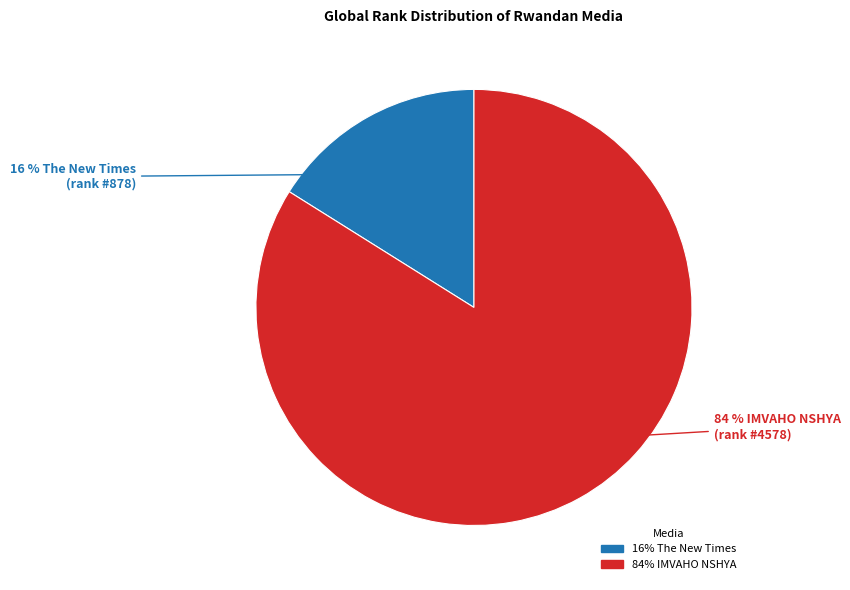

To the nearest percent, what is the average slice percentage?

50%